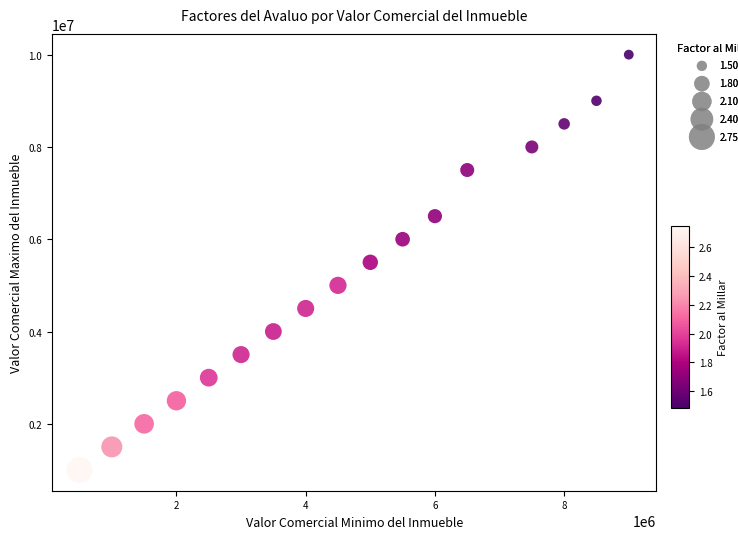

What is the range of X values (max minus min)?

8500000